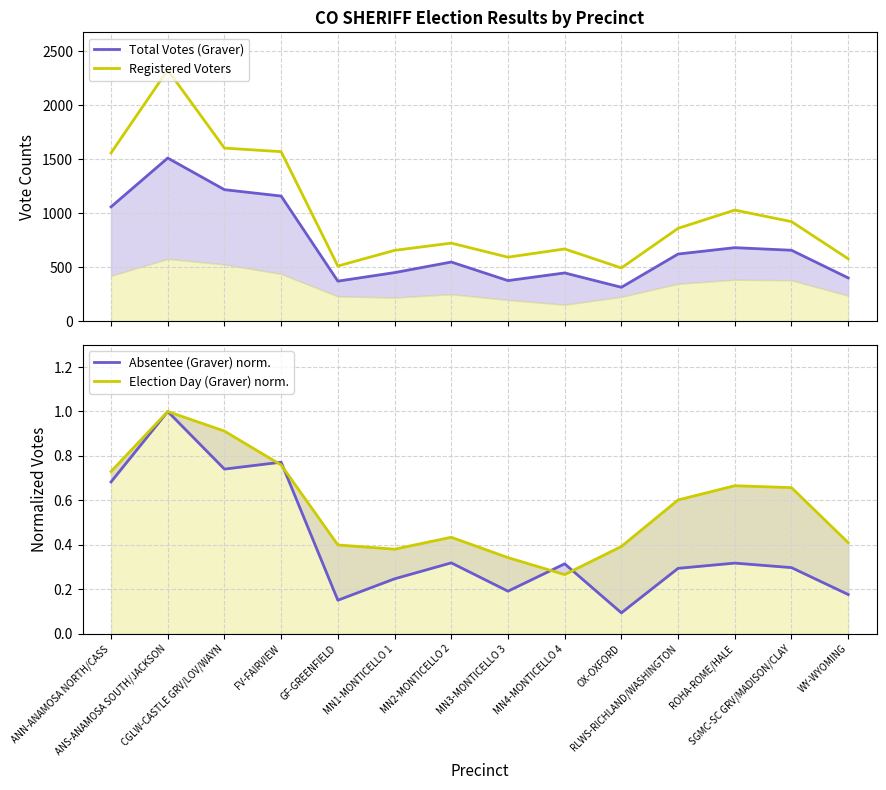

Which series has the largest total across all categories?

Registered Voters